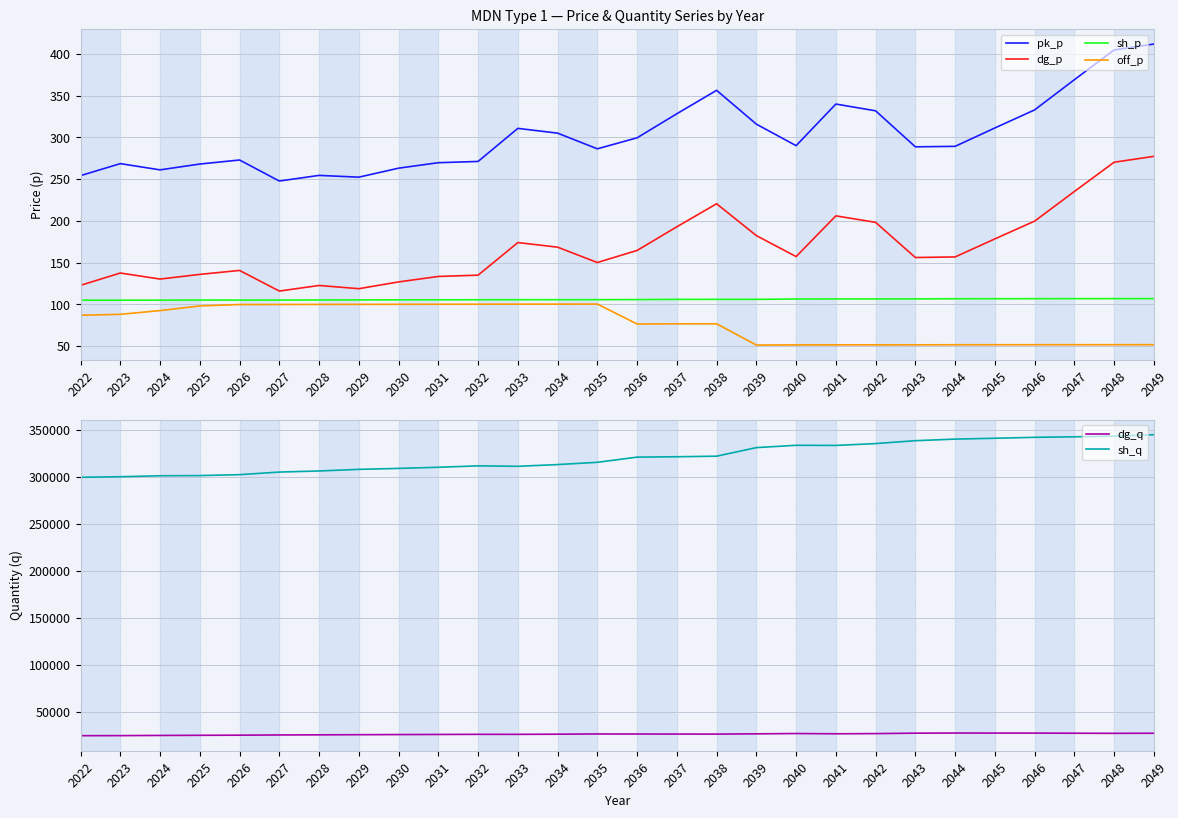

Where is the first local minimum for pk_p?

2024